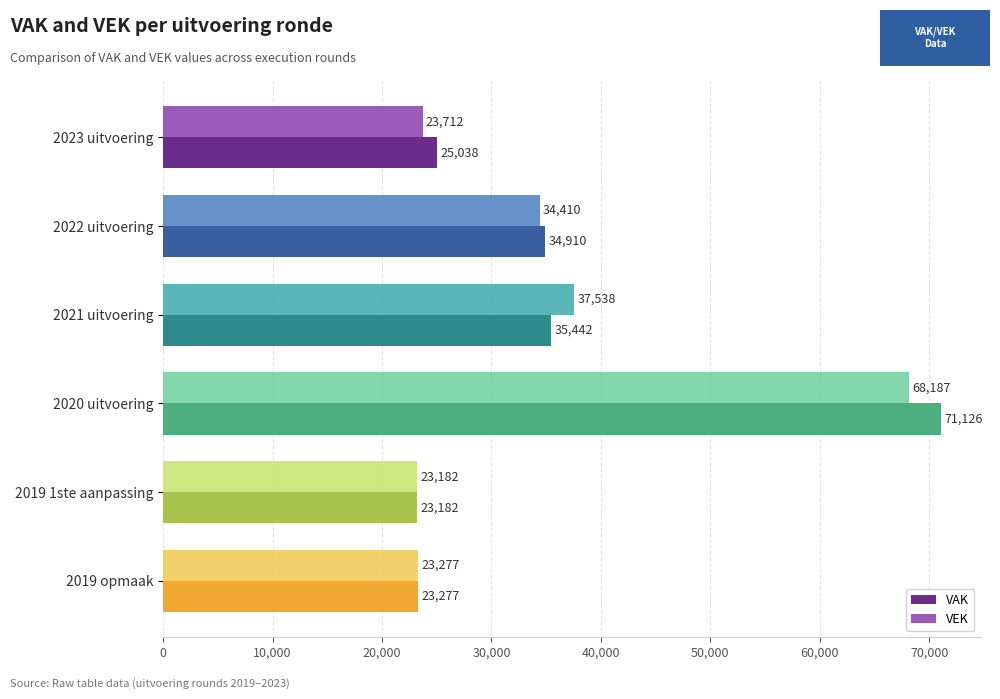

The value of VEK at 2019 1ste aanpassing is 4839. True or false?

False